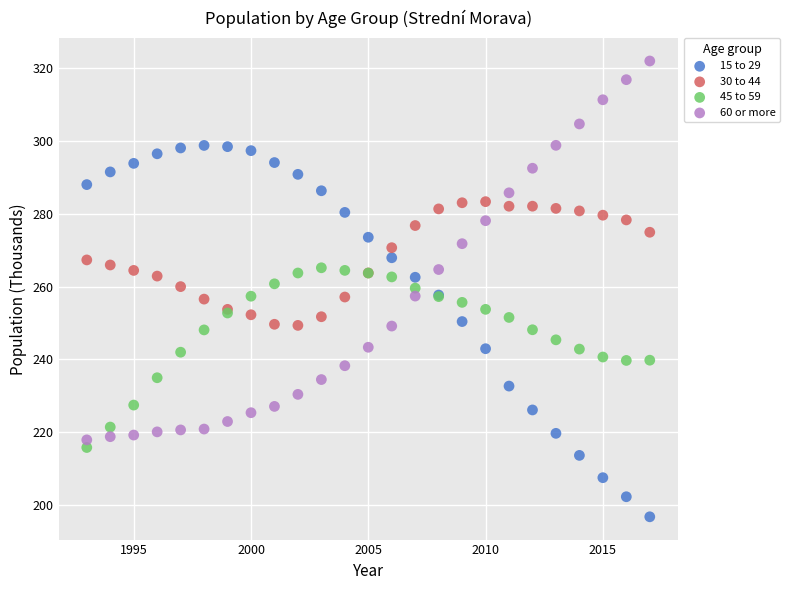

What is the X range (max minus min) for the scatter plot?

24.0